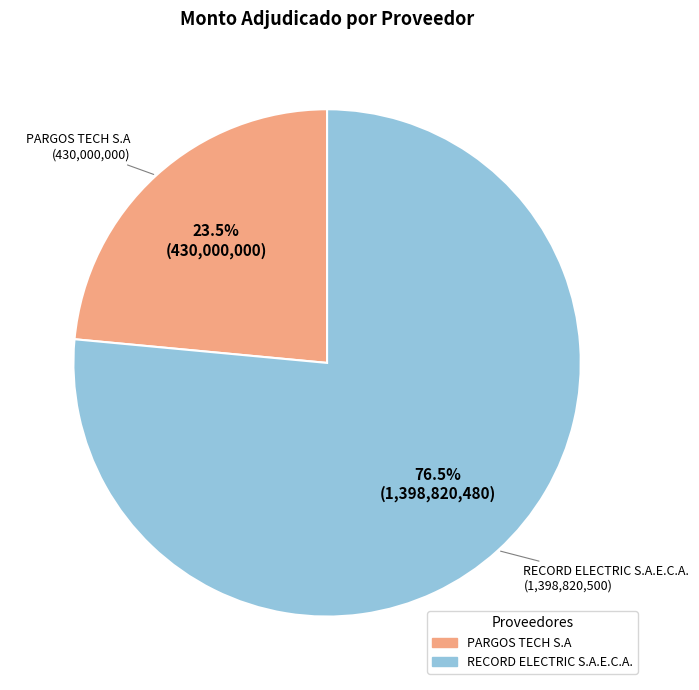

How many slices are in this pie chart?

2